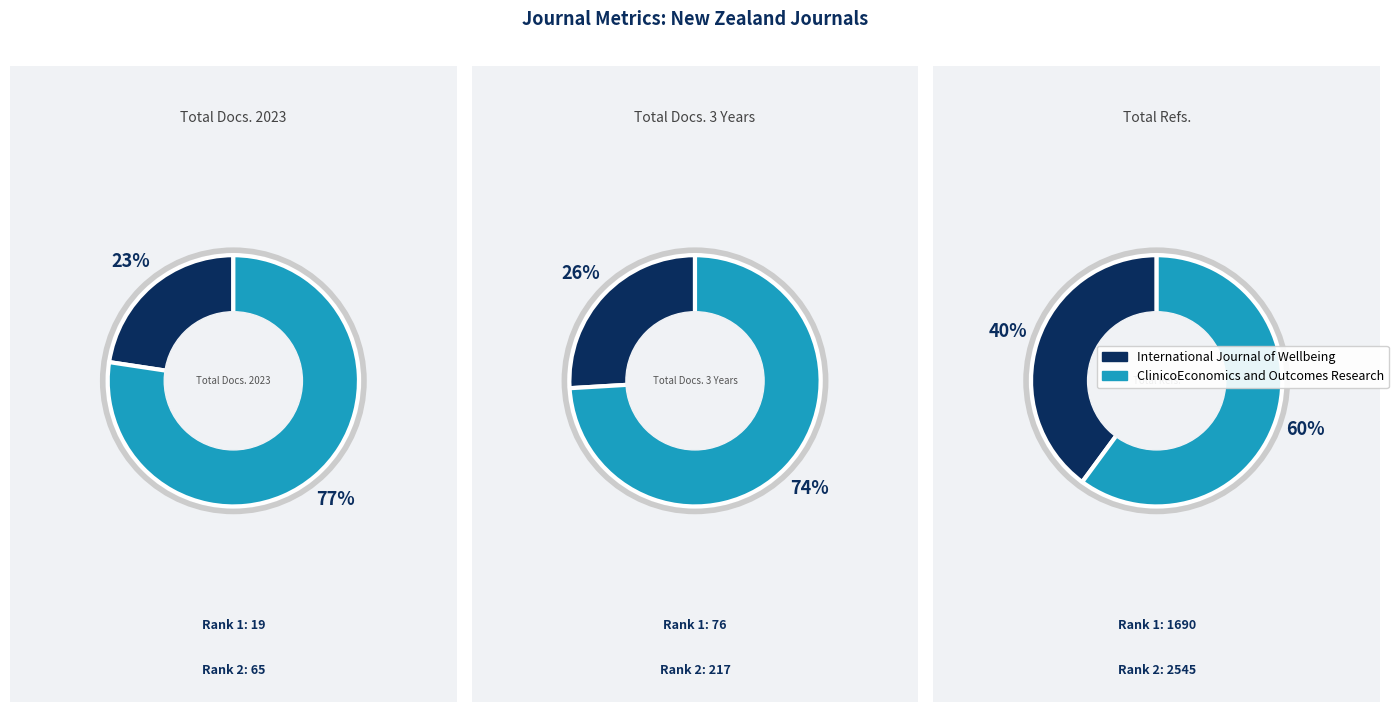

Count the number of slices in the pie.

2